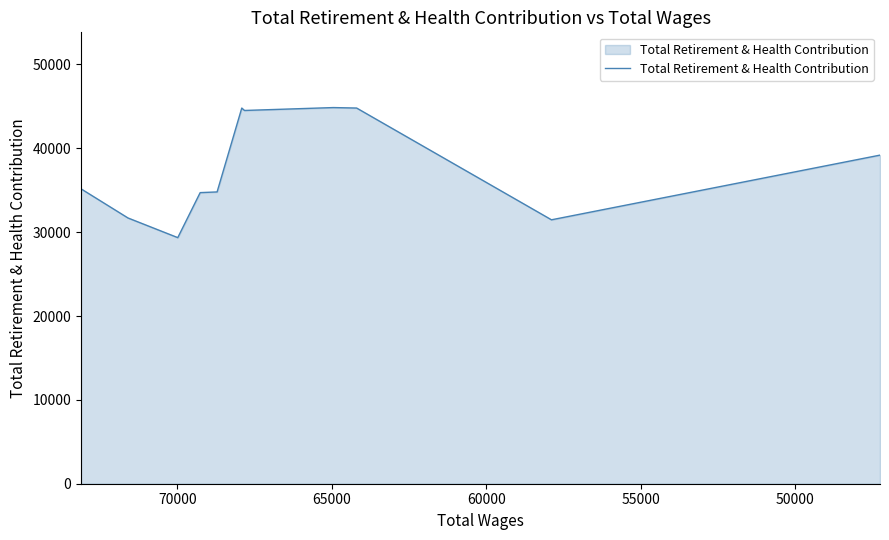

How many categories are shown in the chart?

11